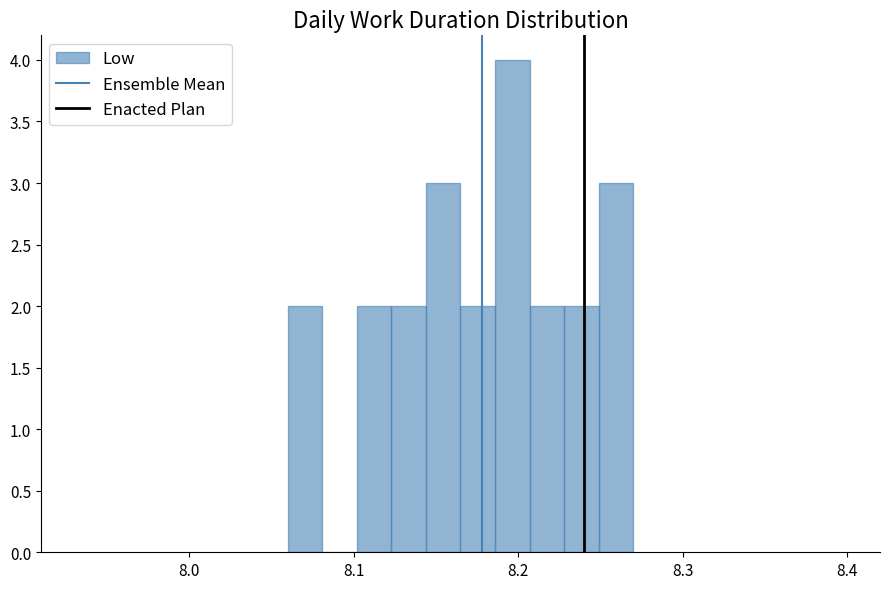

Around what value on the x-axis is the tallest bar? Give the approximate position of its centre, as read against the axis.

8.20